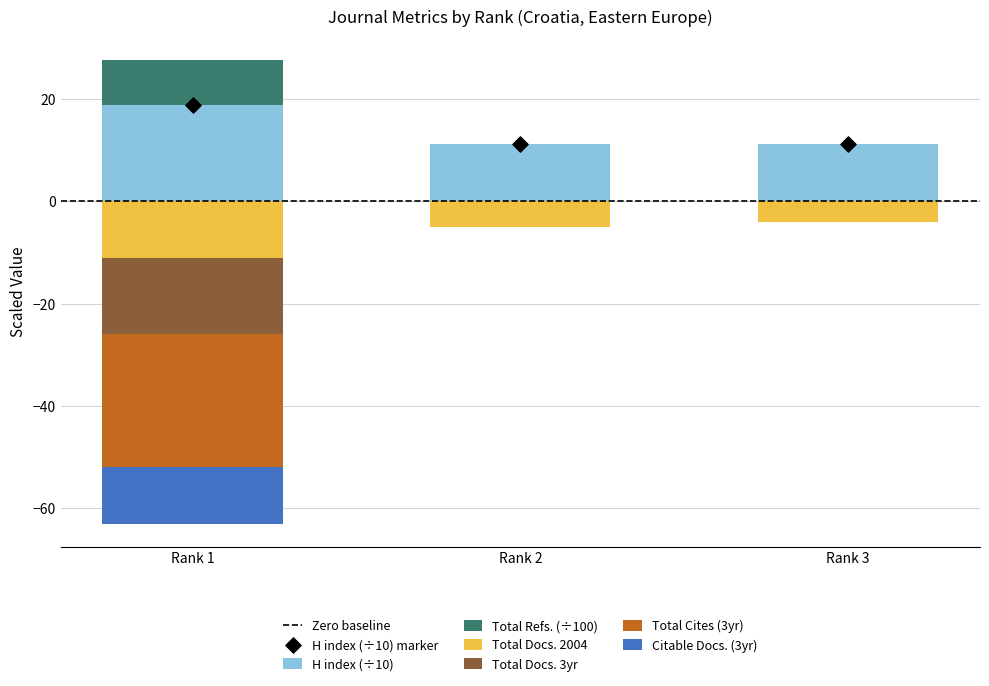

Which series contains the lowest Y value?

Total Cites (3years)